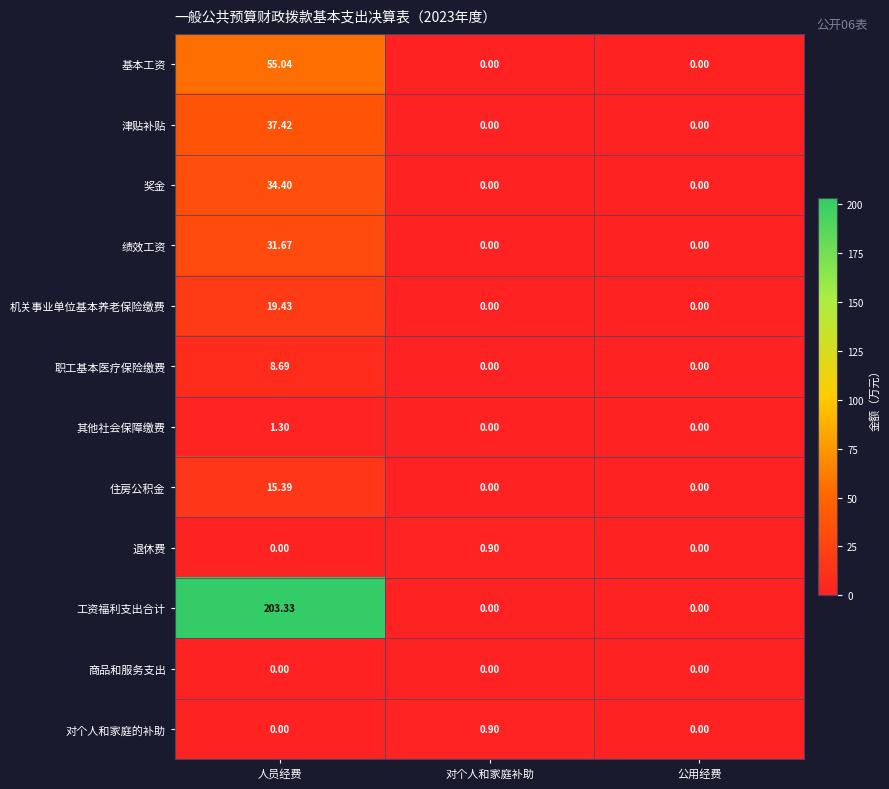

At which category is the sum across all series the highest?

人员经费